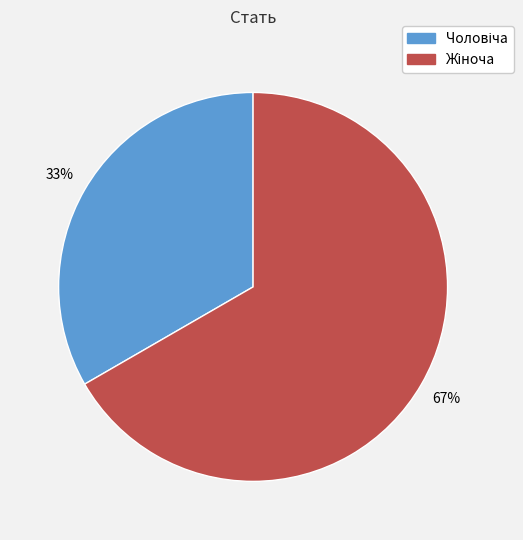

Is there a majority slice in this chart?

Yes